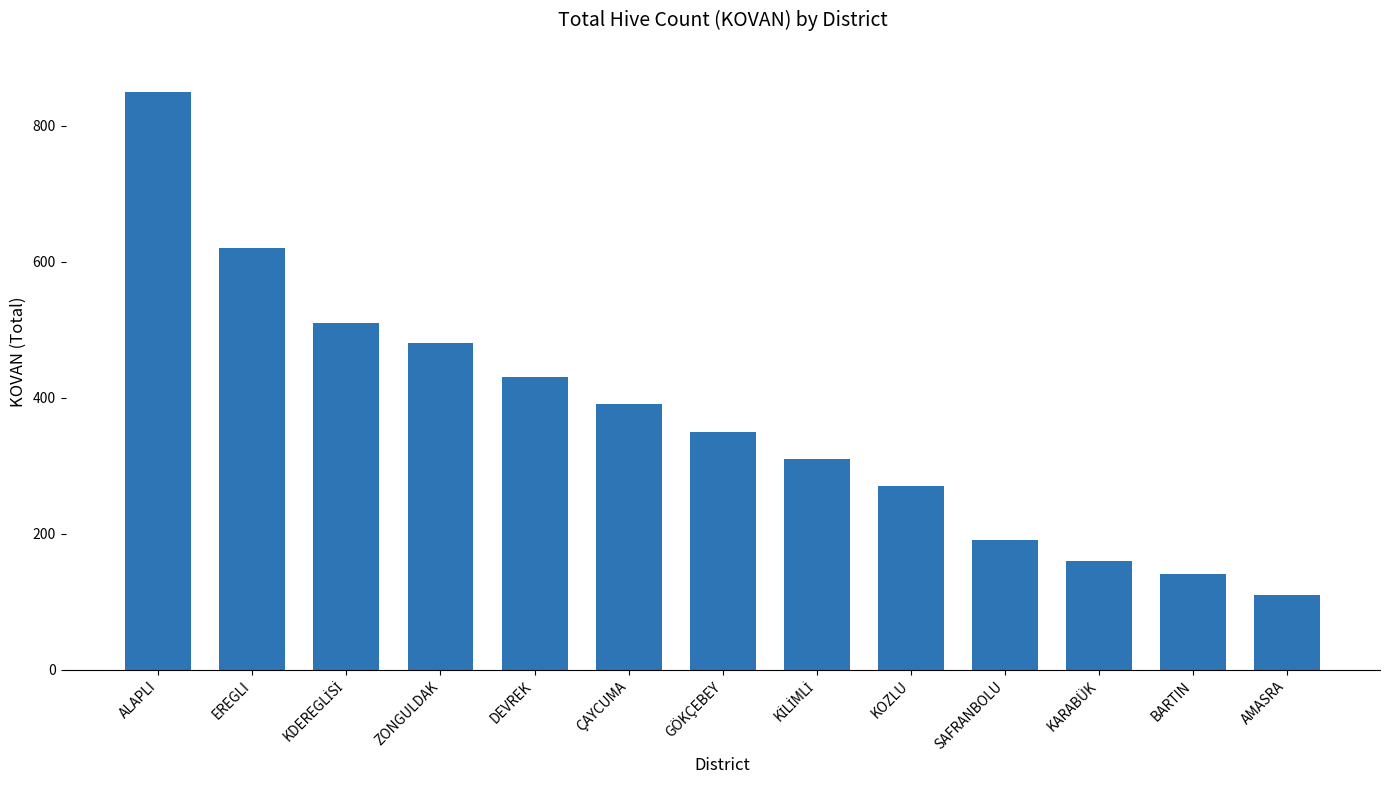

How many bars are there in total?

13